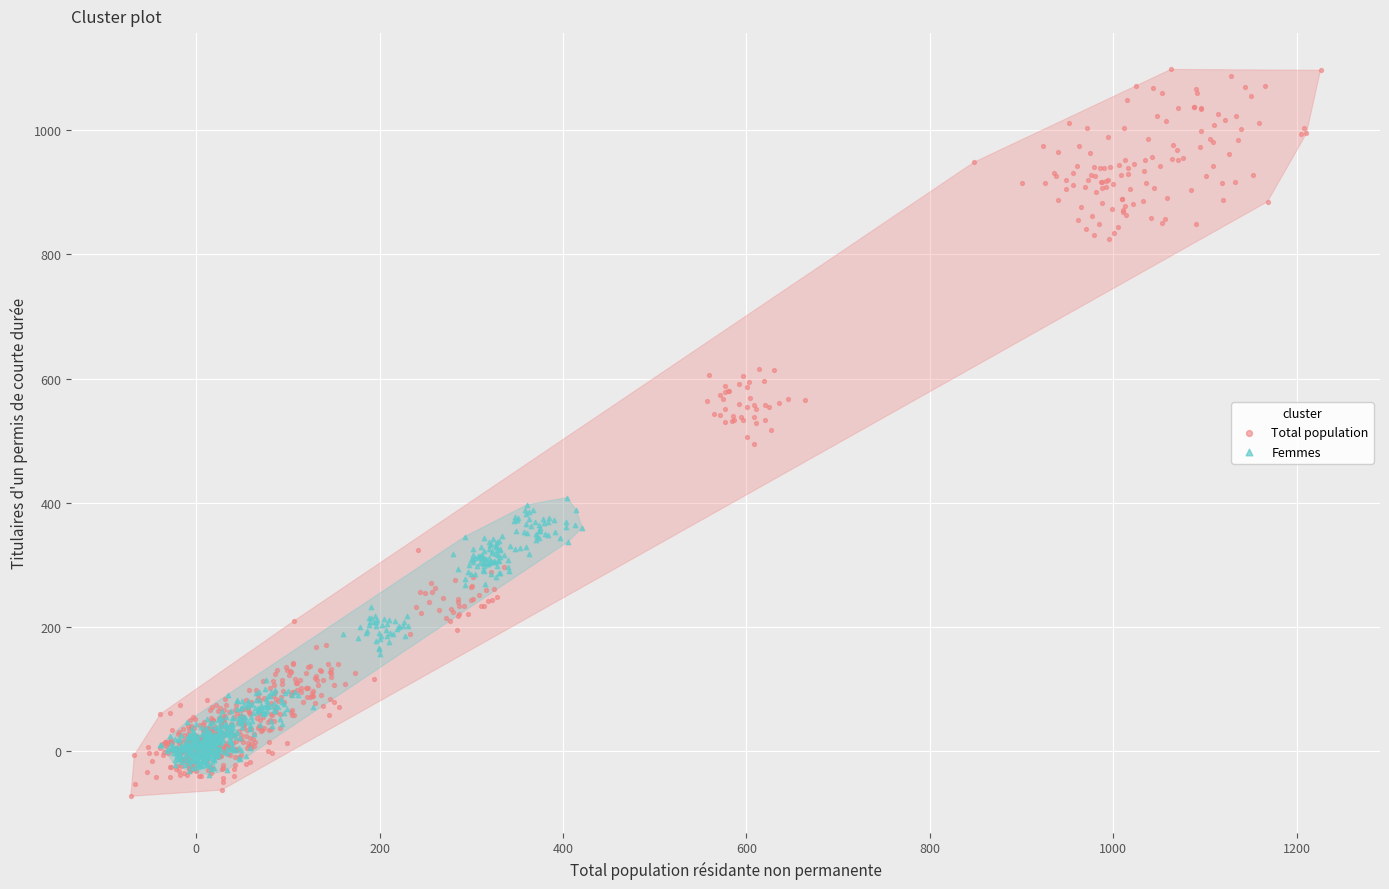

Which series reaches the maximum Y coordinate?

Total population